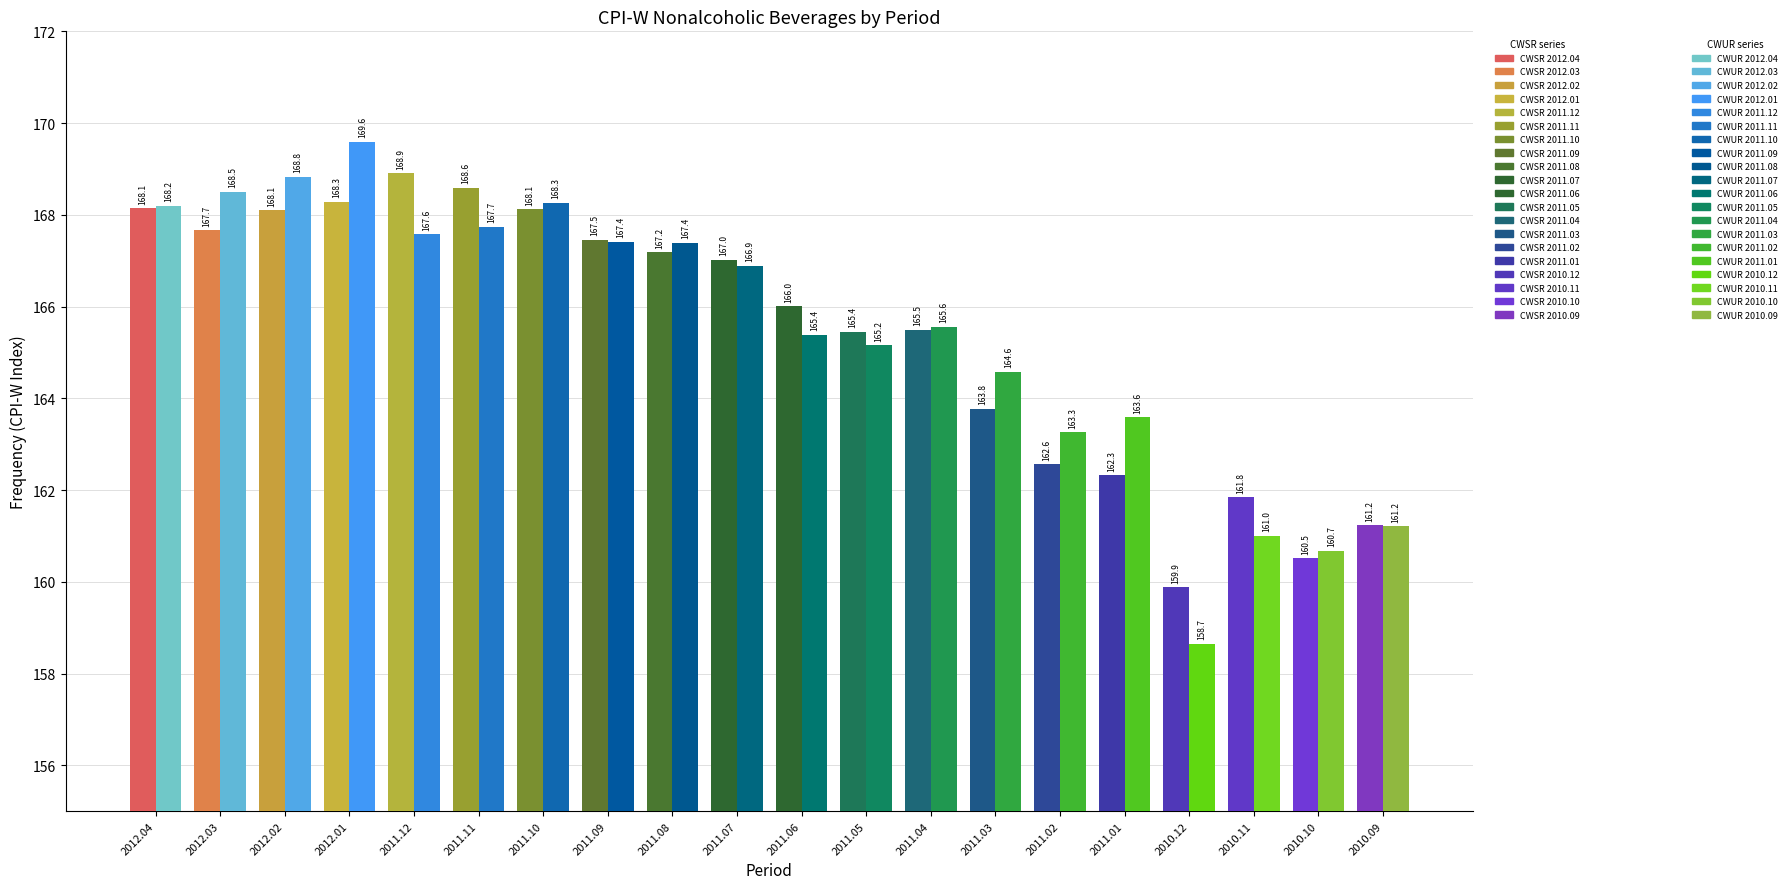

What is the total value across all series at 2011.01?

325.9